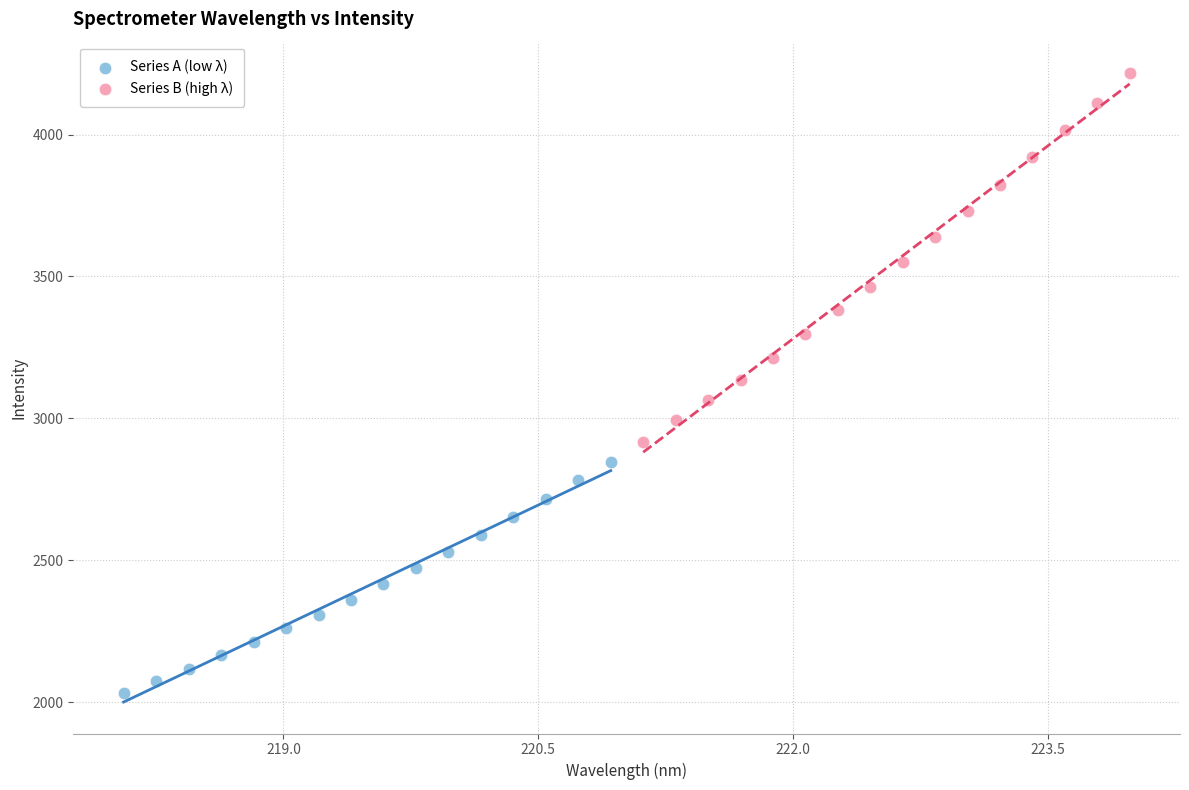

What are all the series names shown in the legend?

Series A (low λ), Series B (high λ)